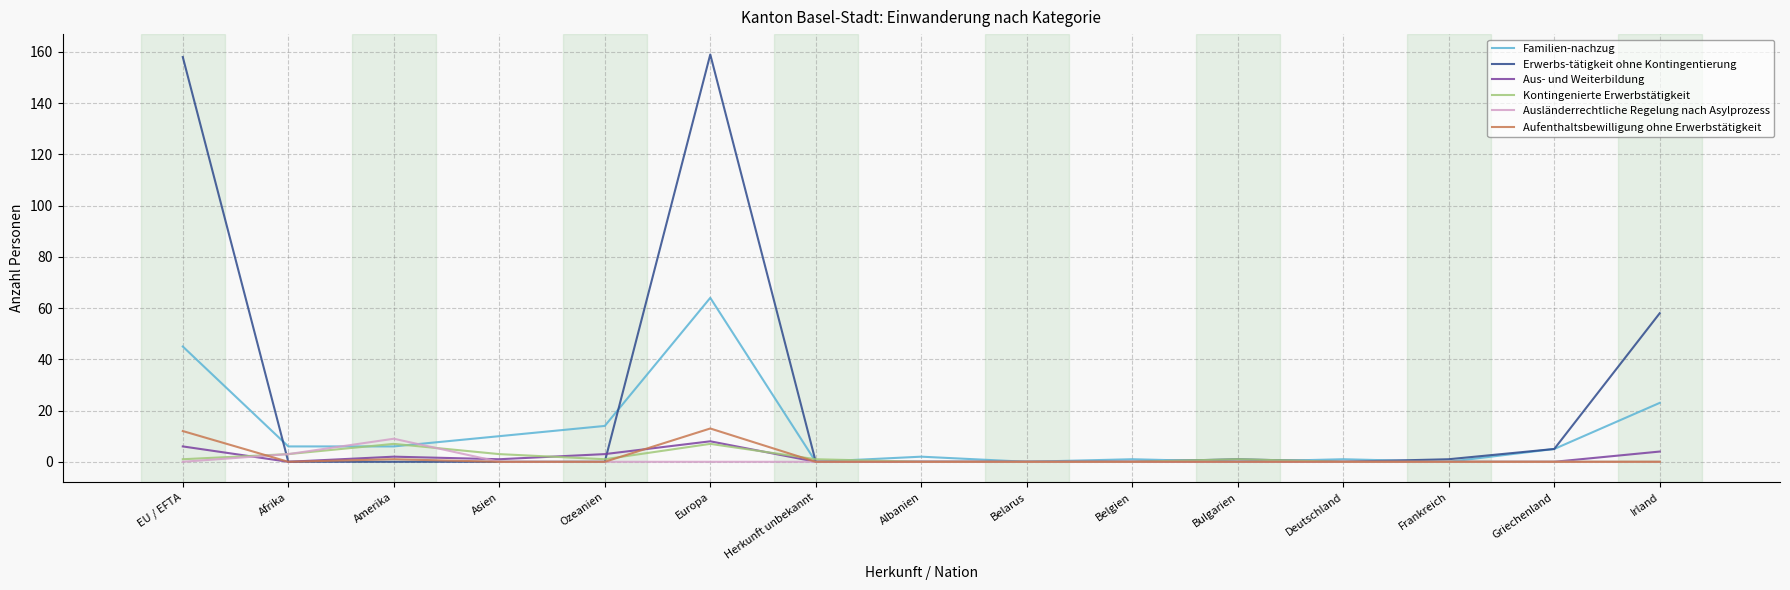

What are all the series names shown in the legend?

Familien-nachzug, Erwerbs-tätigkeit ohne Kontingentierung, Aus- und Weiterbildung, Kontingenierte Erwerbstätigkeit, Ausländerrechtliche Regelung nach Asylprozess, Aufenthaltsbewilligung ohne Erwerbstätigkeit